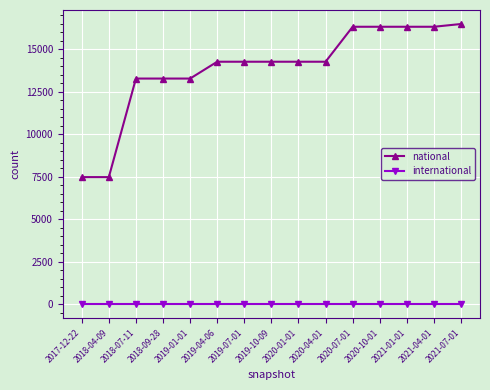

At 2020-10-01, list the series in order from largest to smallest.

national, international